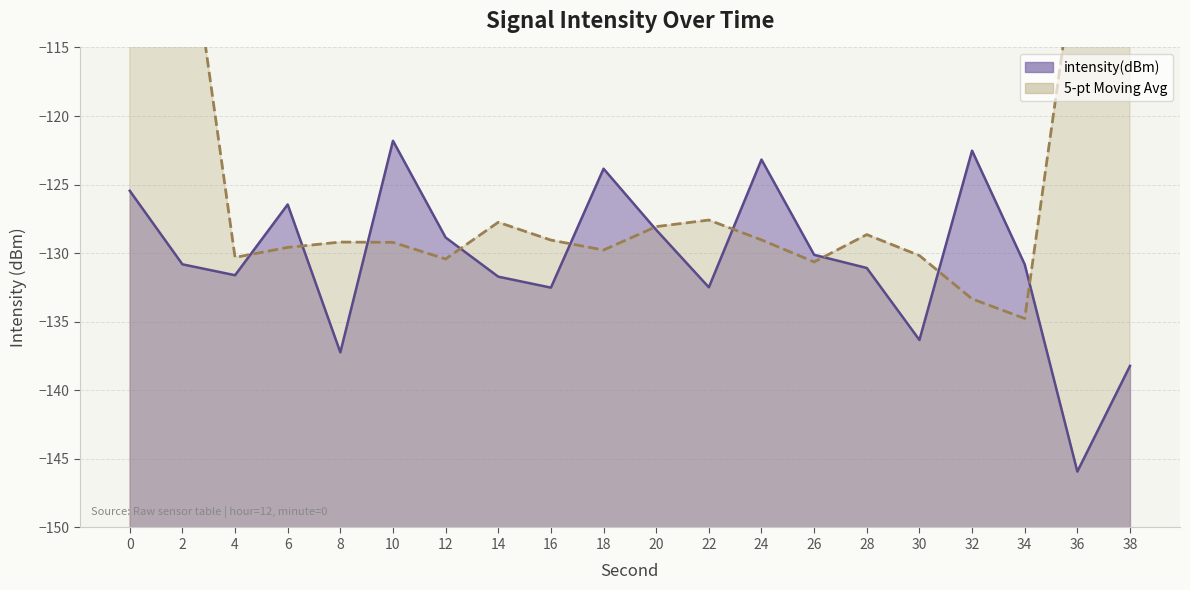

Reading left to right, what are all the values shown in this chart?

-125.4	-130.8	-131.6	-126.4	-137.2	-121.8	-128.9	-131.7	-132.5	-123.8	-128.3	-132.5	-123.2	-130.1	-131.1	-136.3	-122.5	-130.8	-145.9	-138.2